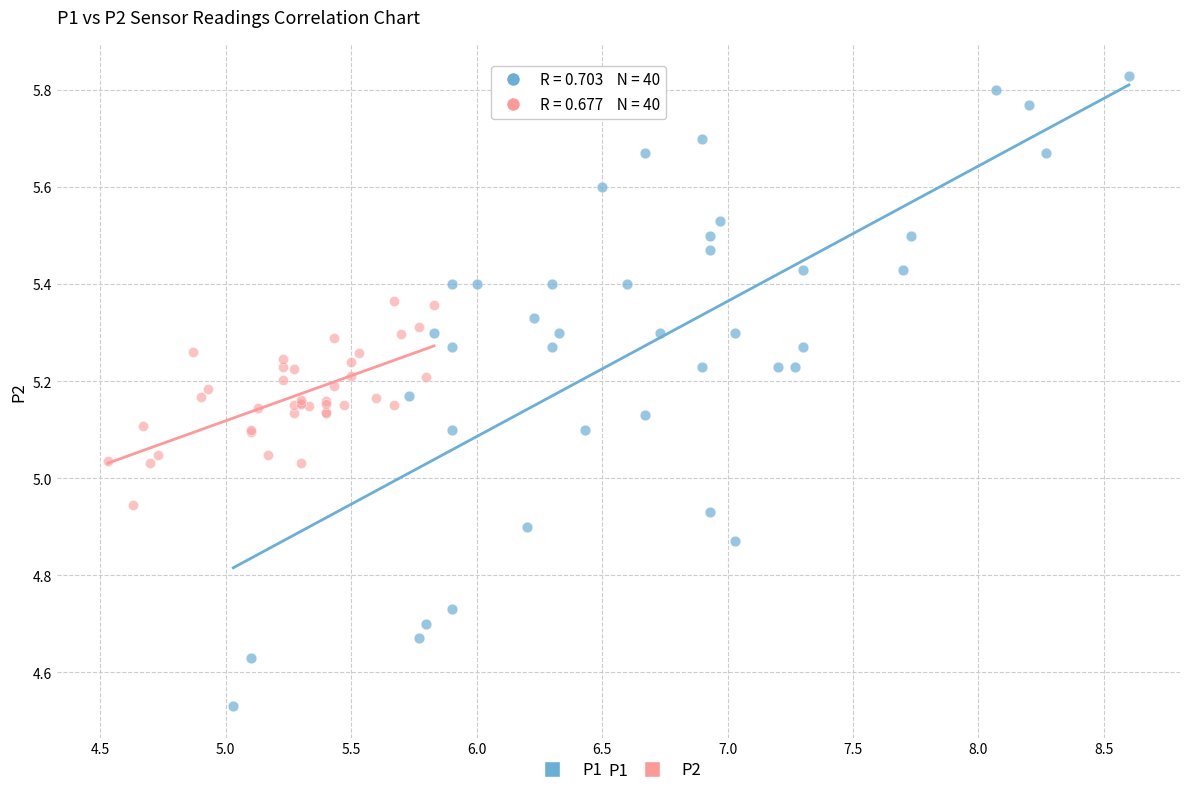

Which series contains the highest Y value?

P1